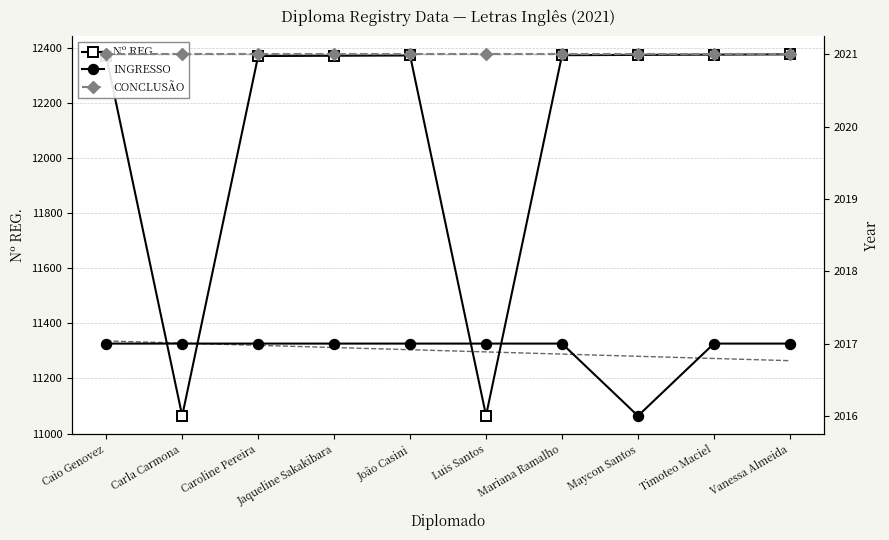

Between Timoteo Maciel and Mariana Ramalho, which is larger?

Timoteo Maciel